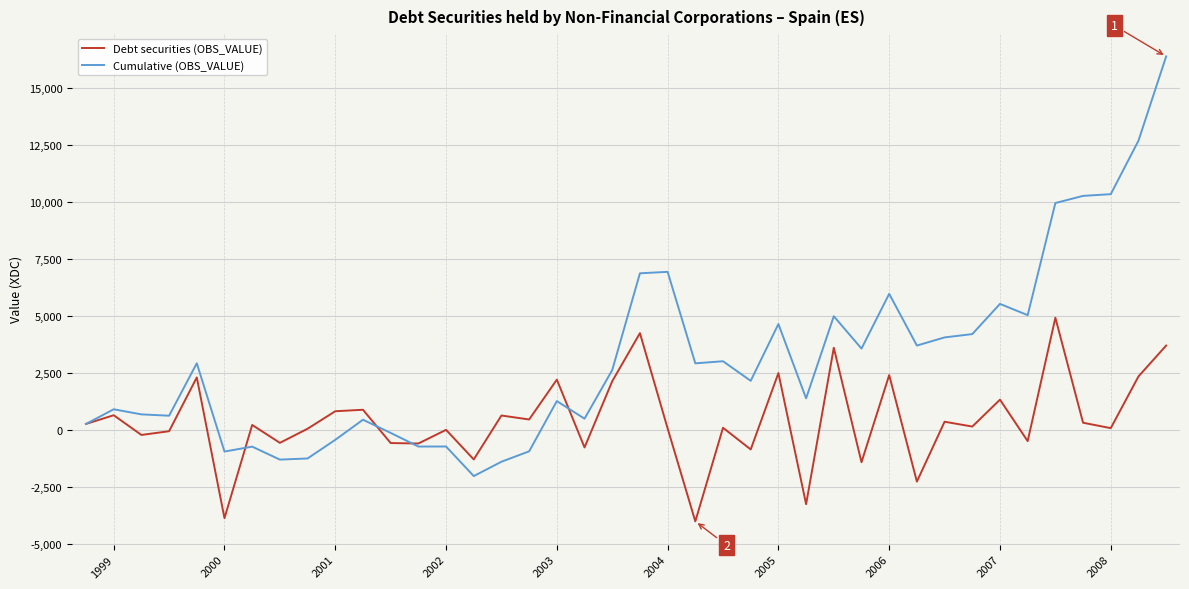

Which series has the largest range (max minus min)?

Cumulative (OBS_VALUE)